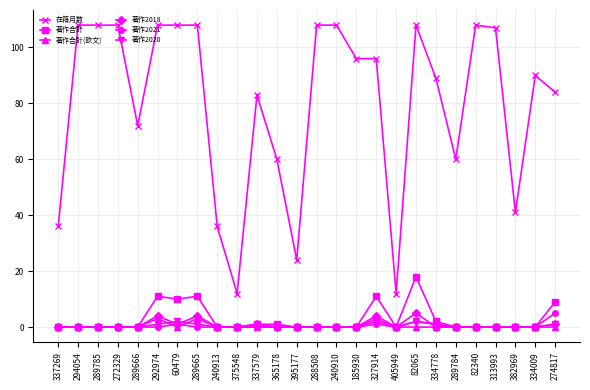

Reading left to right, transcribe all the data shown in this chart.

在籍月数: 337269=36	294054=108	289785=108	272329=108	289666=72	292974=108	60479=108	289665=108	240913=36	375548=12	337579=83	365178=60	395177=24	288508=108	240910=108	185930=96	327914=96	405949=12	82065=108	334778=89	289784=60	82340=108	313993=107	382969=41	334009=90	274817=84
著作合計: 337269=0	294054=0	289785=0	272329=0	289666=0	292974=11	60479=10	289665=11	240913=0	375548=0	337579=1	365178=1	395177=0	288508=0	240910=0	185930=0	327914=11	405949=0	82065=18	334778=2	289784=0	82340=0	313993=0	382969=0	334009=0	274817=9
著作合計(欧文): 337269=0	294054=0	289785=0	272329=0	289666=0	292974=3	60479=0	289665=3	240913=0	375548=0	337579=0	365178=0	395177=0	288508=0	240910=0	185930=0	327914=3	405949=0	82065=0	334778=0	289784=0	82340=0	313993=0	382969=0	334009=0	274817=0
著作2018: 337269=0	294054=0	289785=0	272329=0	289666=0	292974=4	60479=1	289665=4	240913=0	375548=0	337579=1	365178=0	395177=0	288508=0	240910=0	185930=0	327914=4	405949=0	82065=5	334778=0	289784=0	82340=0	313993=0	382969=0	334009=0	274817=1
著作2021: 337269=0	294054=0	289785=0	272329=0	289666=0	292974=0	60479=1	289665=0	240913=0	375548=0	337579=0	365178=0	395177=0	288508=0	240910=0	185930=0	327914=1	405949=0	82065=2	334778=1	289784=0	82340=0	313993=0	382969=0	334009=0	274817=5
著作2020: 337269=0	294054=0	289785=0	272329=0	289666=0	292974=1	60479=2	289665=1	240913=0	375548=0	337579=0	365178=0	395177=0	288508=0	240910=0	185930=0	327914=2	405949=0	82065=2	334778=1	289784=0	82340=0	313993=0	382969=0	334009=0	274817=1